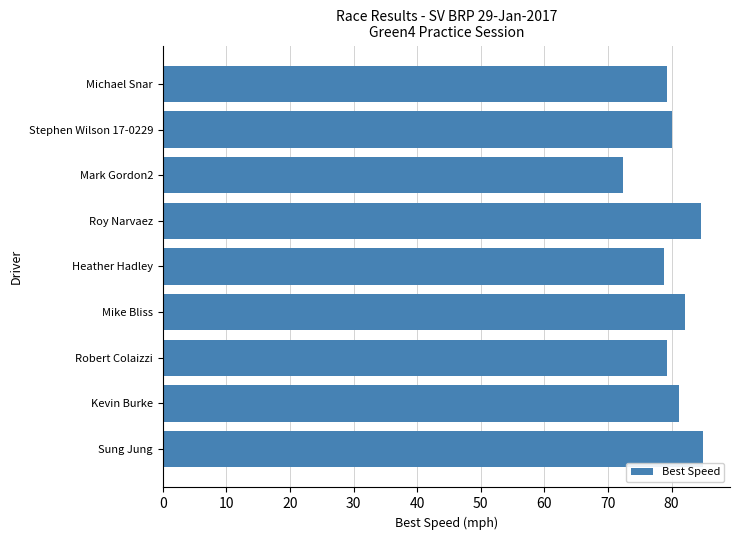

How many distinct data groups are displayed?

1